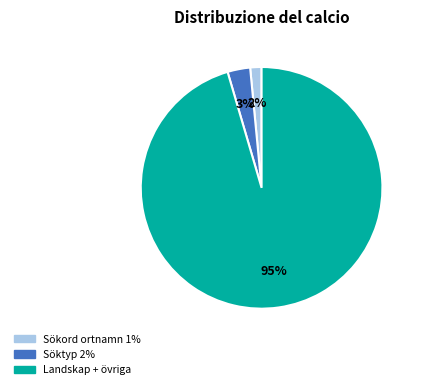

To the nearest percent, what is the average slice percentage?

33%